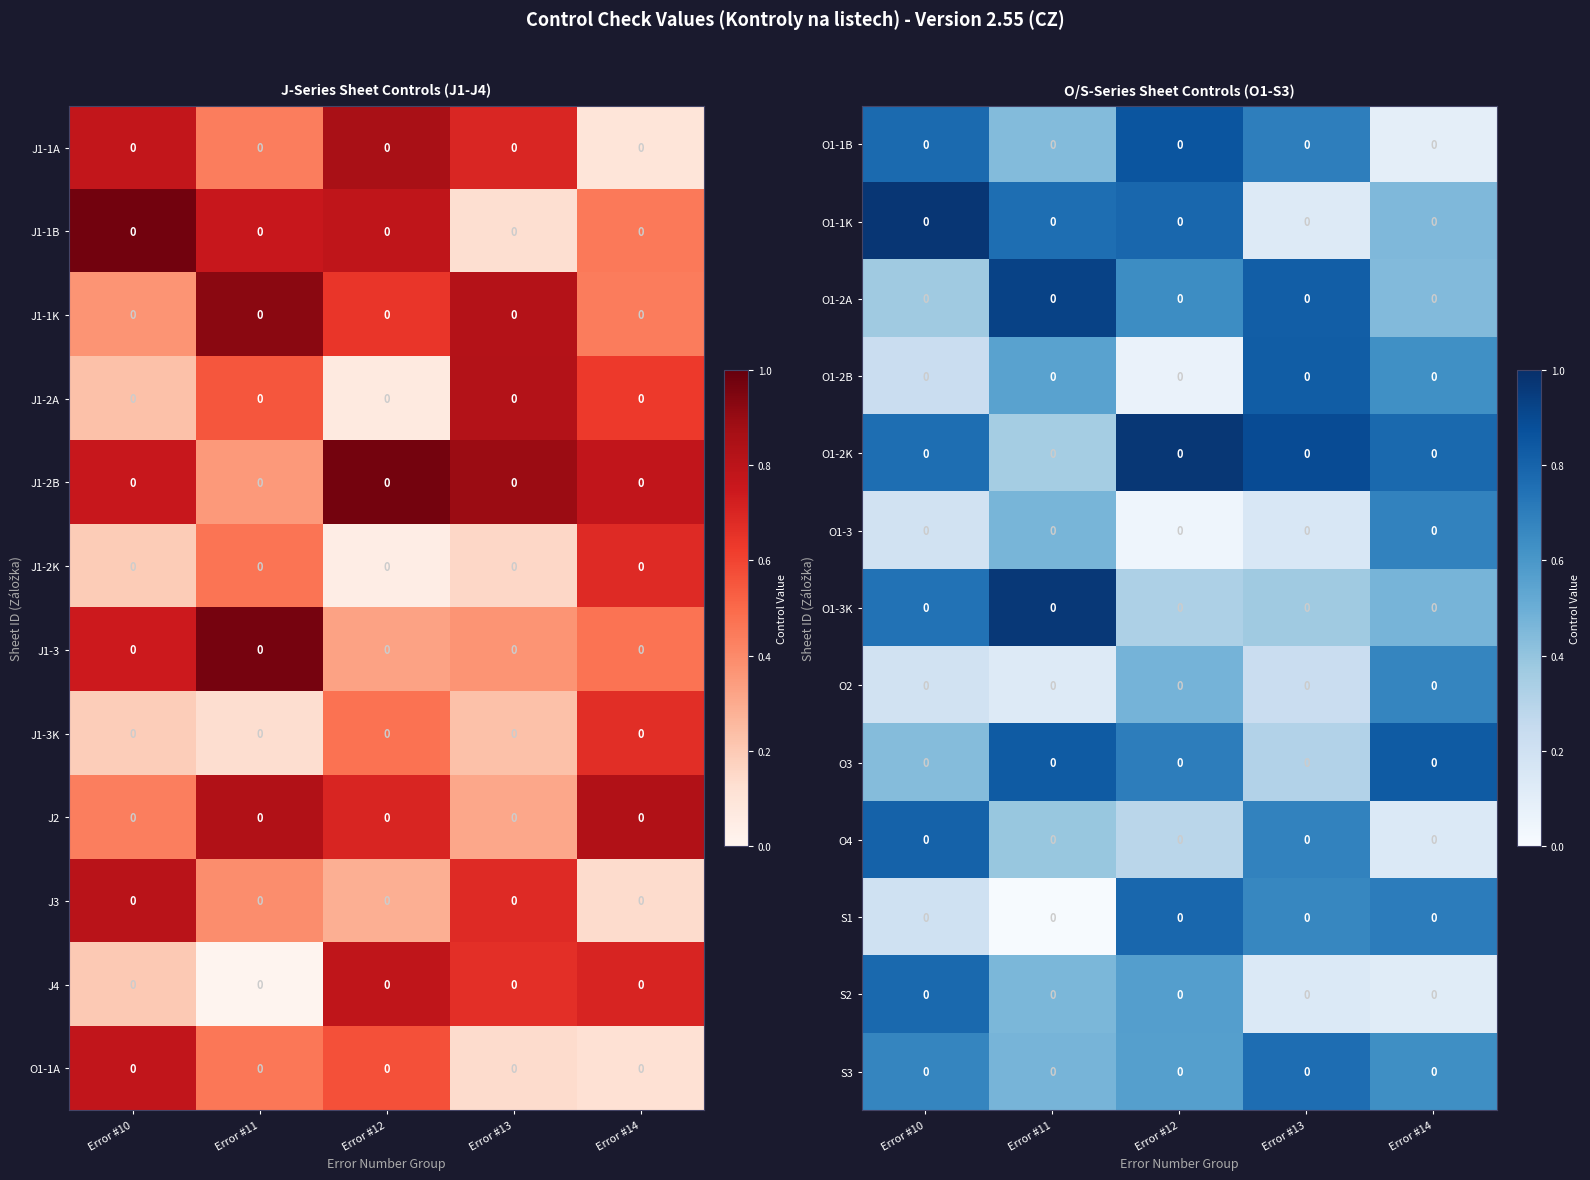

What is the sum of the O3 values at Error #13 and Error #14?

1.1